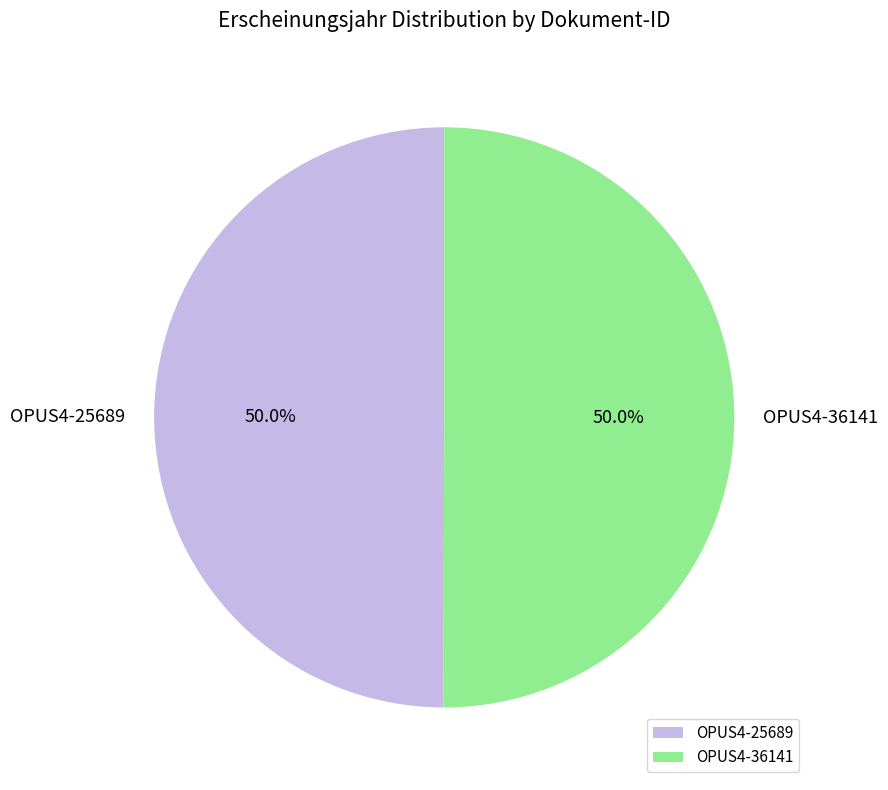

Approximately how many times larger is the value at OPUS4-36141 compared to OPUS4-25689?

1.0